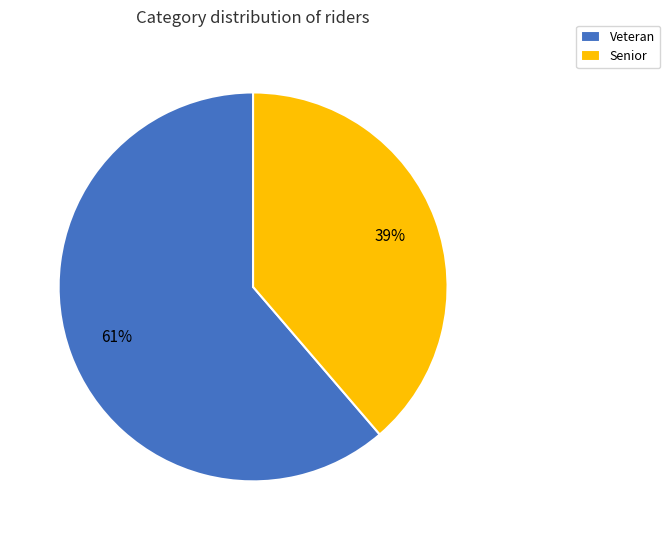

Which category has the biggest portion of the pie?

Veteran